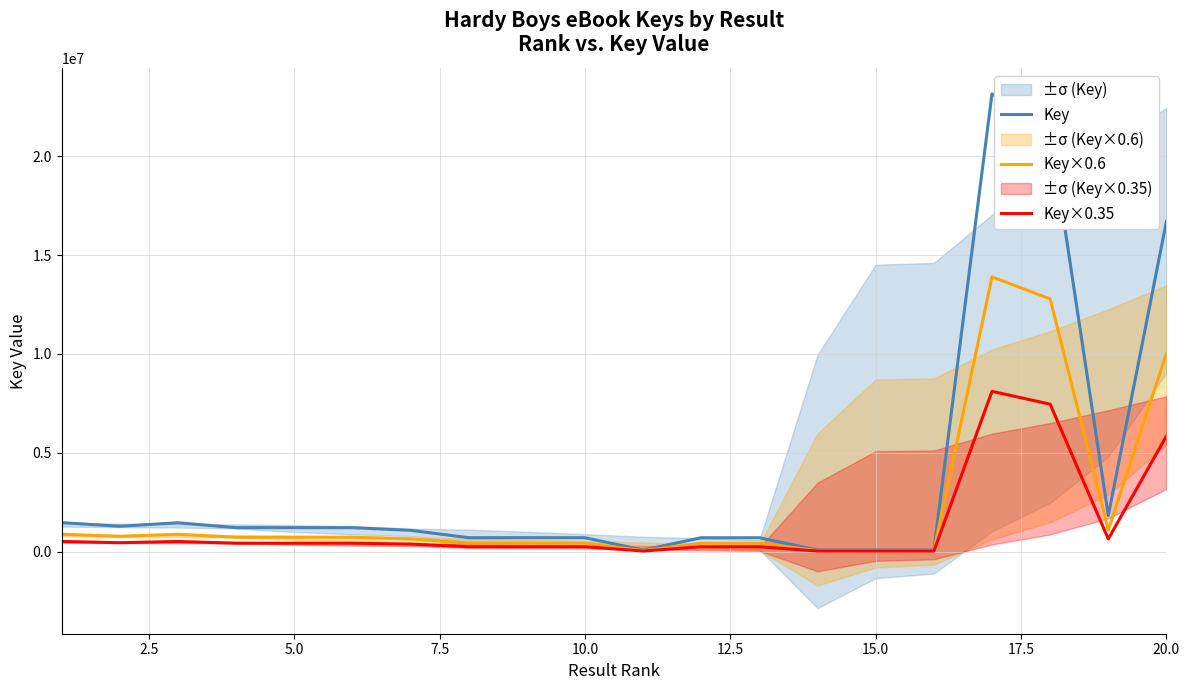

What is the average value of the Key×0.6 series?

2271699.8